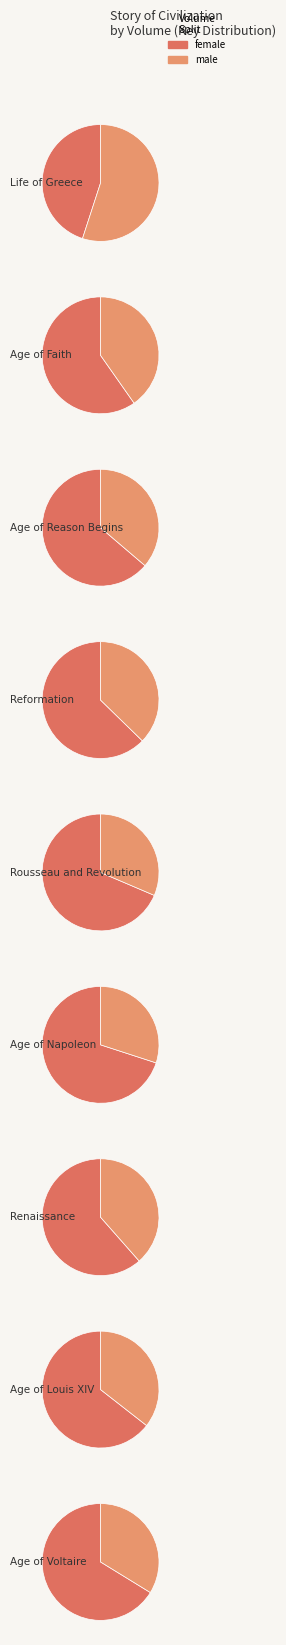

Does any single category account for the majority?

No